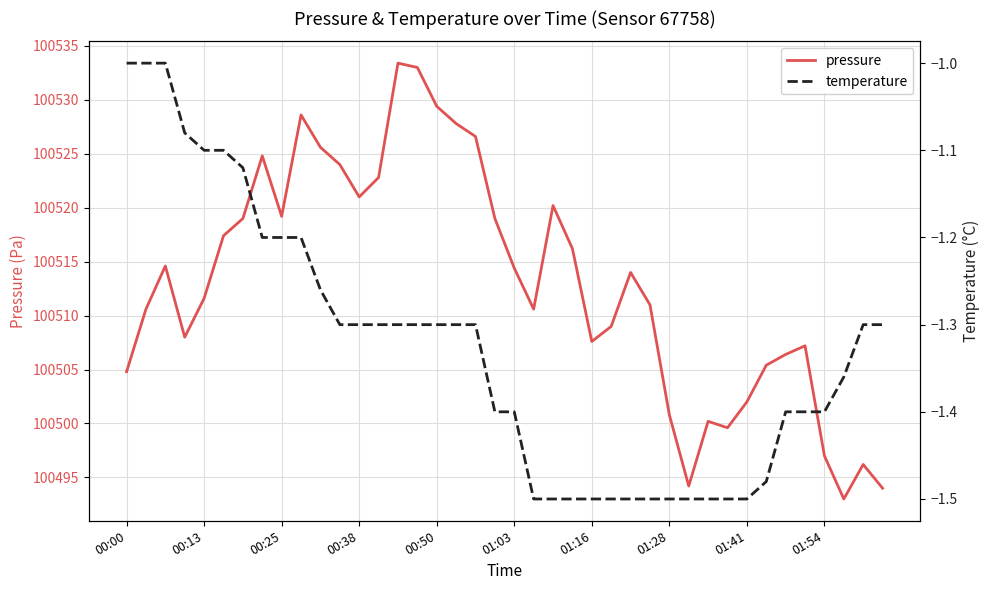

In pressure, how many points are higher than both neighbors (excluding endpoints)?

9